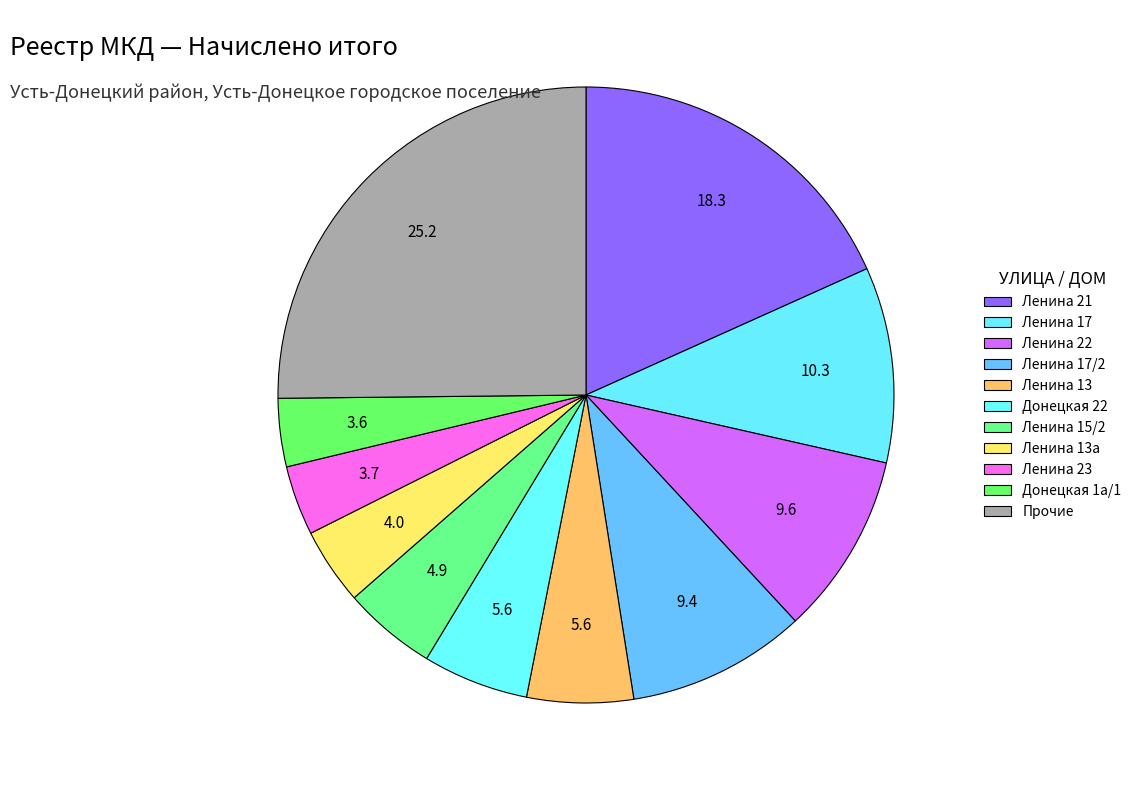

Count the number of slices in the pie.

11